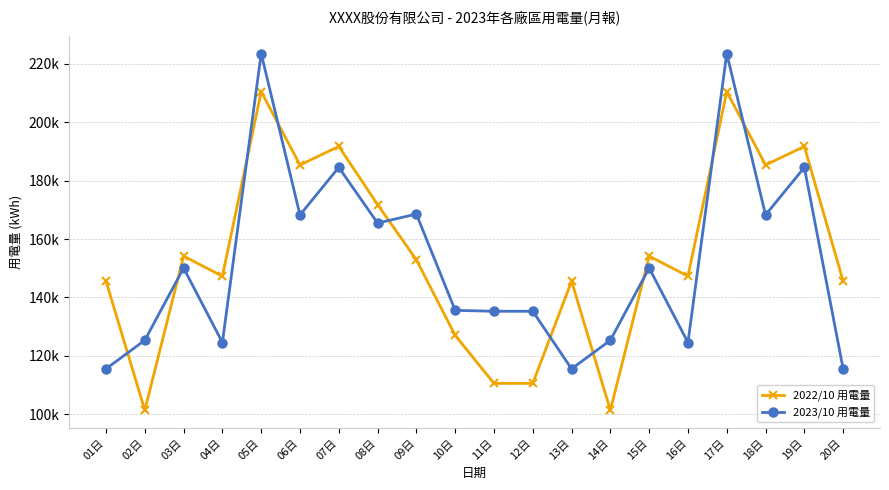

Where is 2022/10 用電量 nearest to the value 155915?

03日